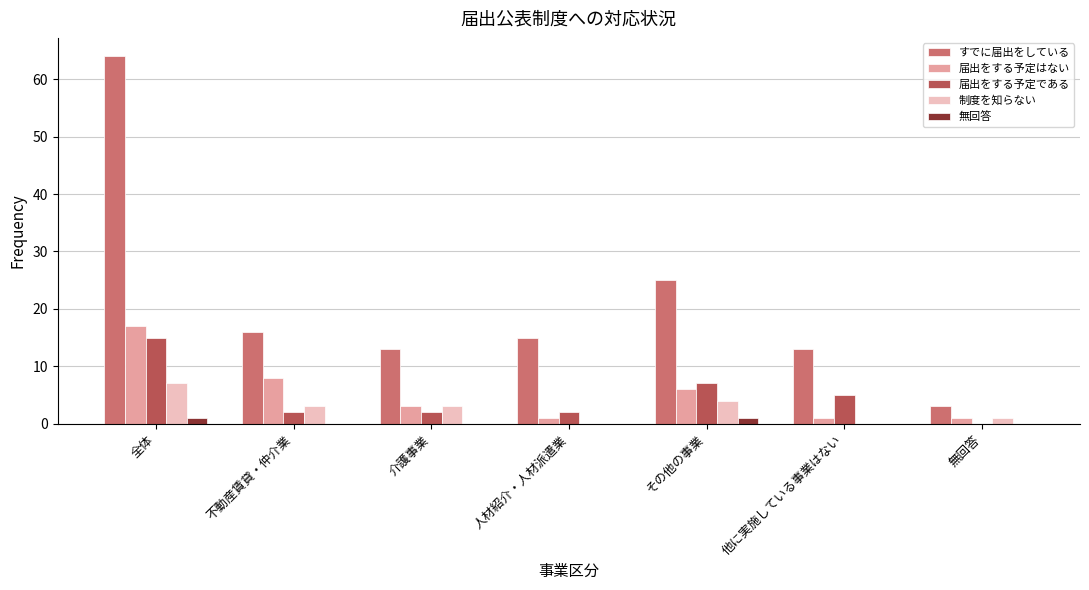

Is the value of 届出をする予定はない at 人材紹介・人材派遣業 greater than the value of すでに届出をしている at その他の事業?

No